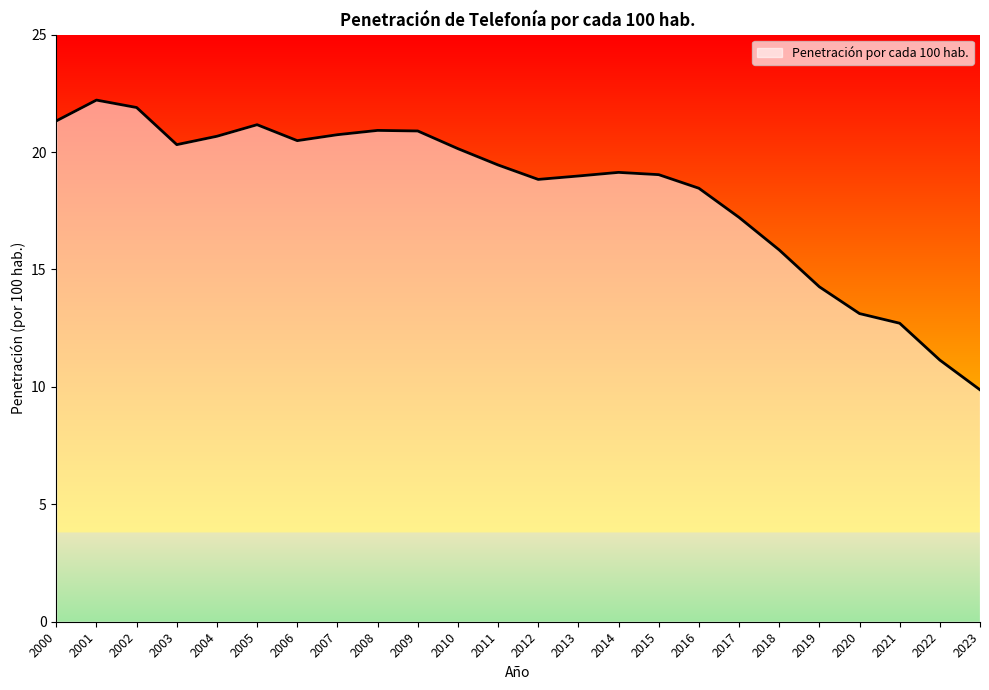

What is the change in value from 2021 to 2023?

-2.8